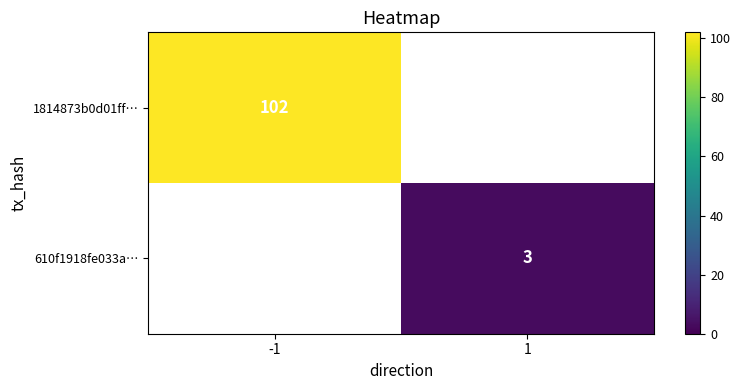

At how many categories does at least one series exceed 65?

1